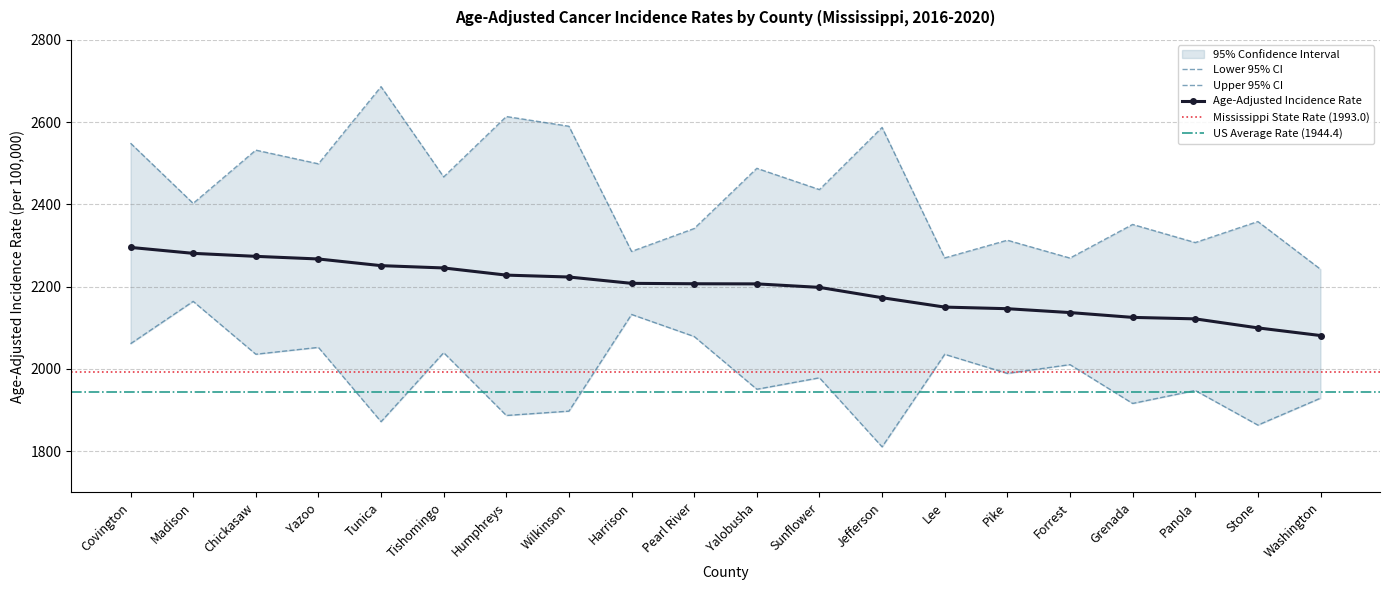

True or false: Age-Adjusted Incidence Rate has more than 2 interior local peaks.

False